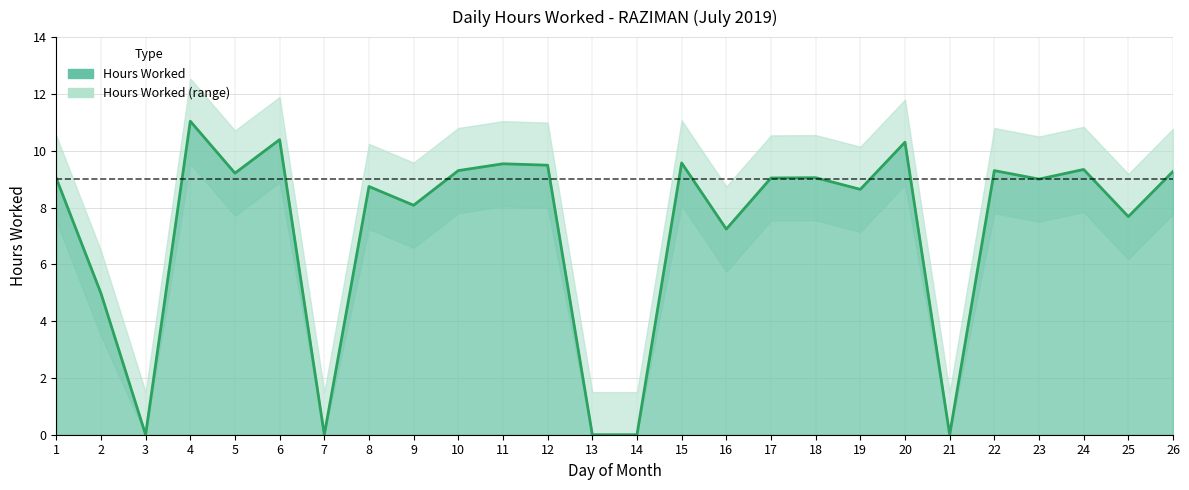

Reading left to right, extract all data points from this chart.

1=9.0	2=5.0	3=0.0	4=11.0	5=9.2	6=10.4	7=0.0	8=8.7	9=8.1	10=9.3	11=9.5	12=9.5	13=0.0	14=0.0	15=9.6	16=7.2	17=9.0	18=9.1	19=8.6	20=10.3	21=0.0	22=9.3	23=9.0	24=9.3	25=7.7	26=9.3